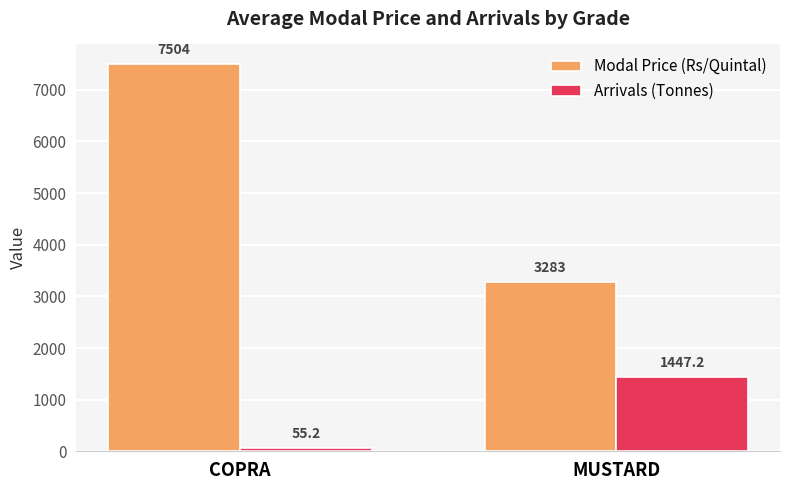

What is the difference between the Arrivals (Tonnes) values at MUSTARD and COPRA?

1392.0